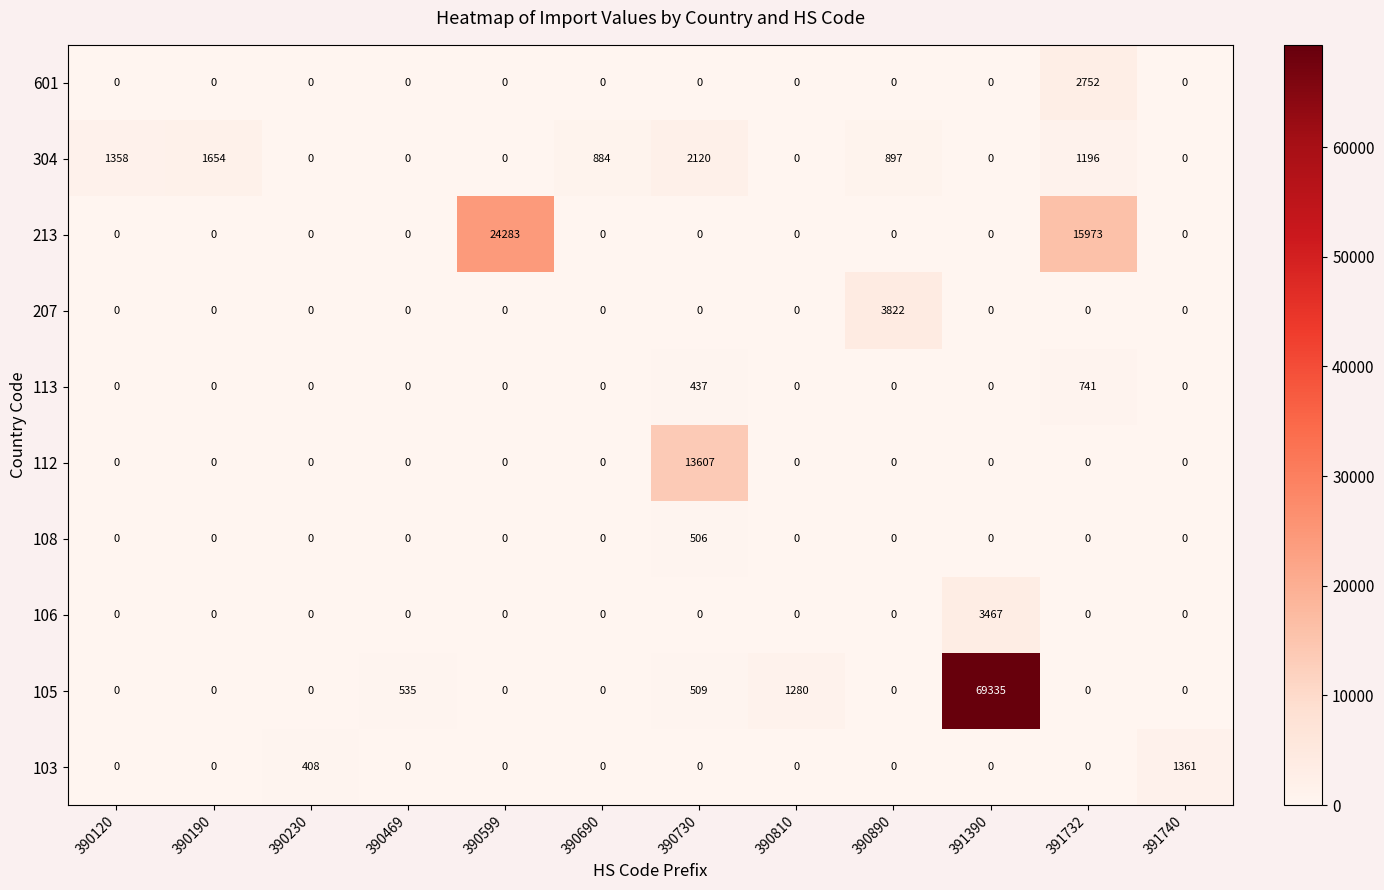

Which series has the largest range (max minus min)?

105